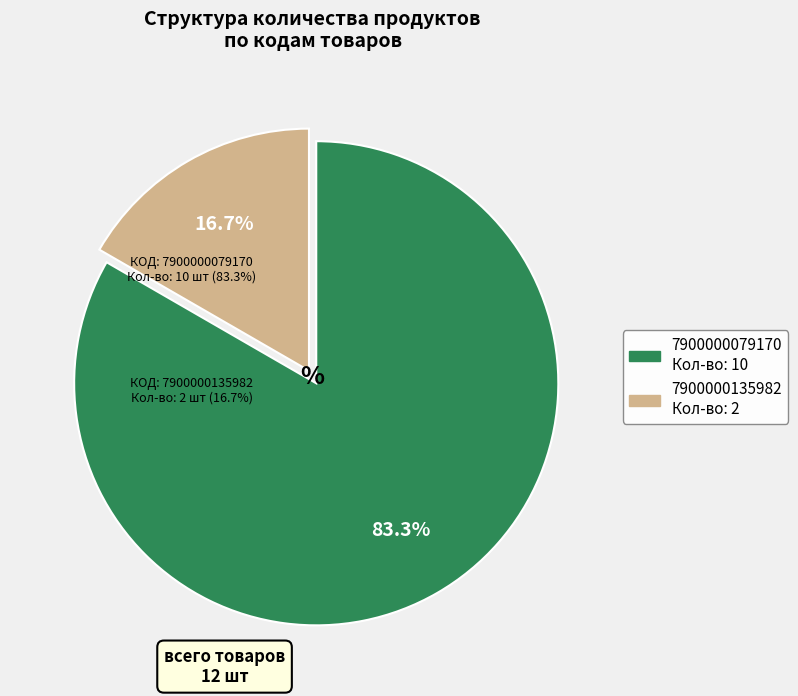

To the nearest percent, what is the difference between the 7900000135982 and 7900000079170 slice percentages?

67%